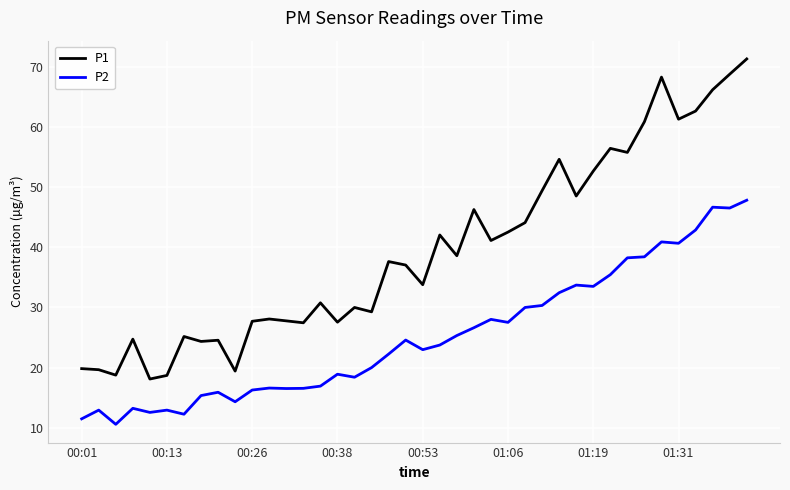

What is the lowest value of the P2 series?

10.6